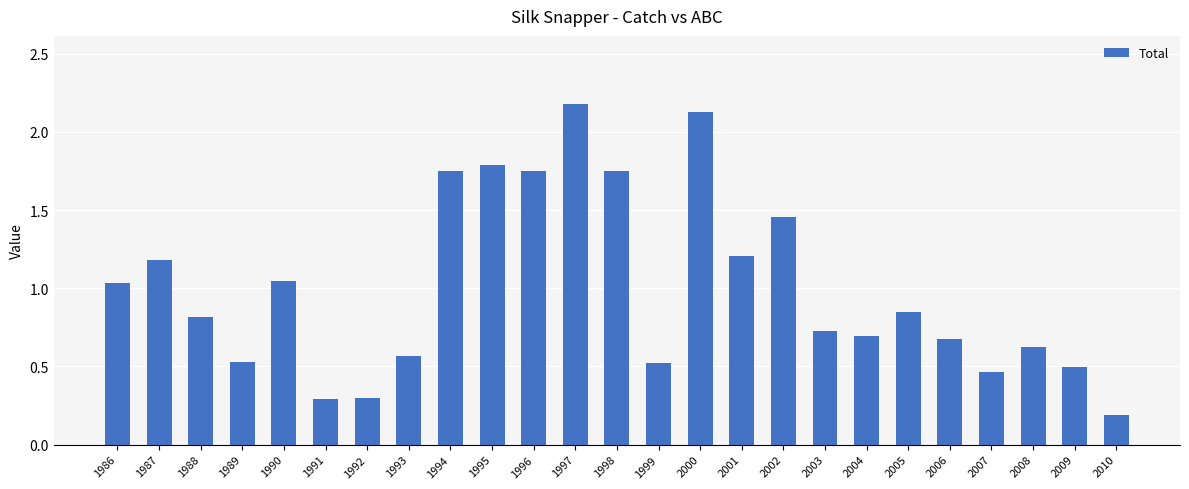

What is the sum of all values?

25.0